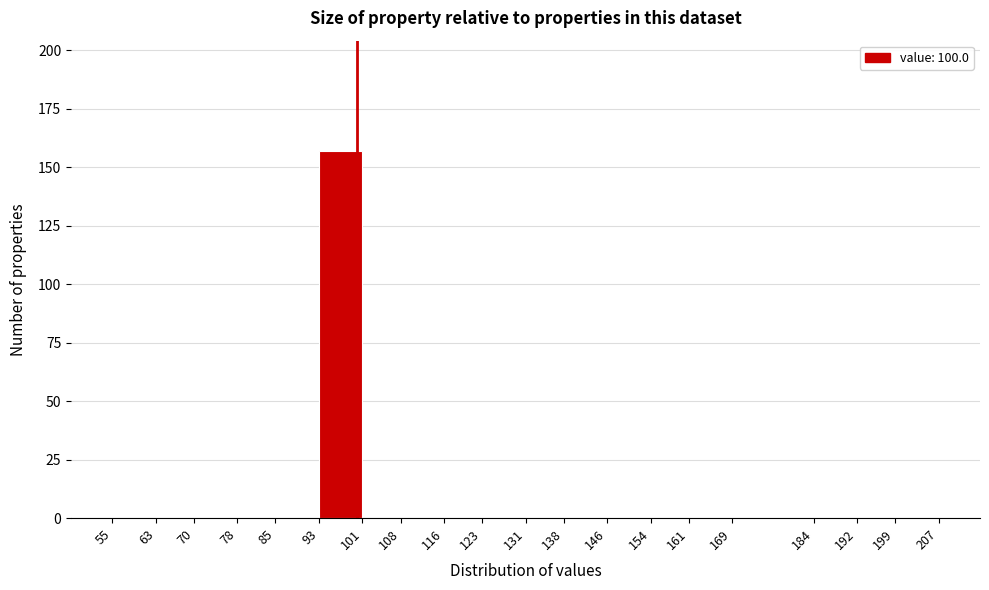

What is the height of the bar covering 93 to 101 on the x-axis? The values are not printed on the chart, so give them approximately, as read against the axis.

155